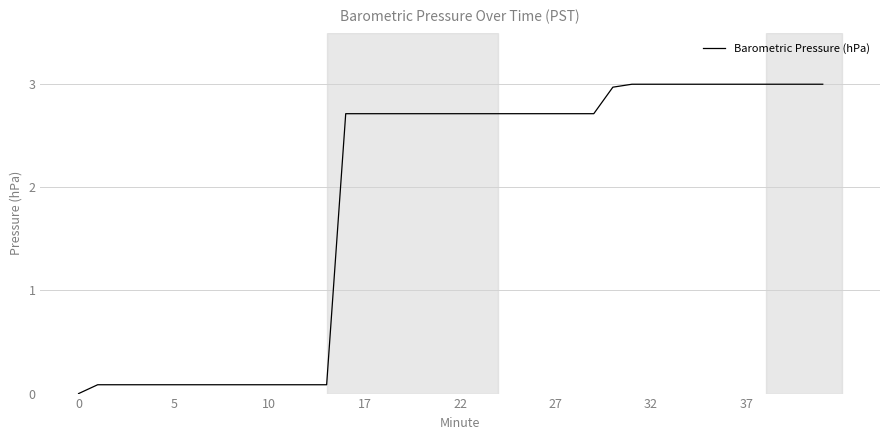

What is the difference between the maximum and minimum values?

3.0